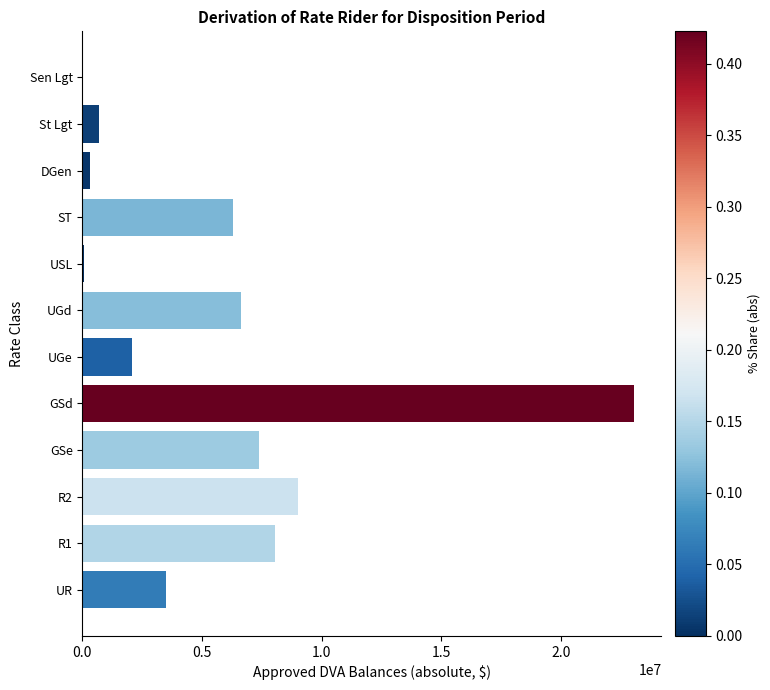

Approximately how many times larger is the value at ST compared to UR?

1.8